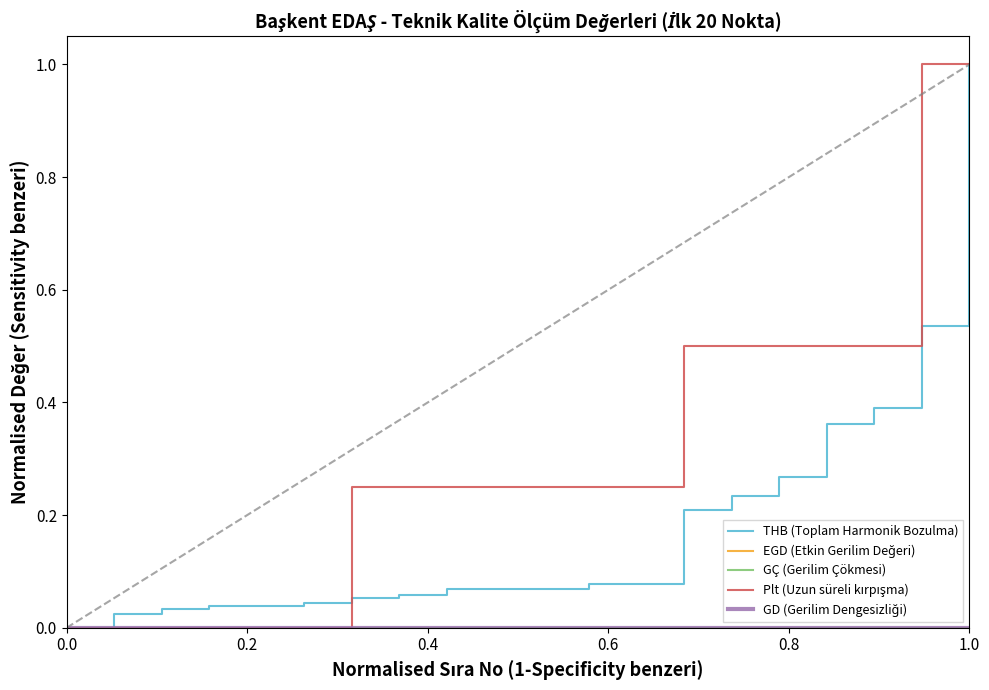

Reading left to right, transcribe all the data shown in this chart.

THB (Toplam Harmonik Bozulma): 0.0	0.0	0.0	0.0	0.0	0.0	0.1	0.1	0.1	0.1	0.1	0.1	0.1	0.2	0.2	0.3	0.4	0.4	0.5	1.0
EGD (Etkin Gerilim Değeri): 0.0	0.0	0.0	0.0	0.0	0.0	0.0	0.0	0.0	0.0	0.0	0.0	0.0	0.0	0.0	0.0	0.0	0.0	0.0	0.0
GÇ (Gerilim Çökmesi): 0.0	0.0	0.0	0.0	0.0	0.0	0.0	0.0	0.0	0.0	0.0	0.0	0.0	0.0	0.0	0.0	0.0	0.0	0.0	0.0
Plt (Uzun süreli kırpışma): 0.0	0.0	0.0	0.0	0.0	0.0	0.2	0.2	0.2	0.2	0.2	0.2	0.2	0.5	0.5	0.5	0.5	0.5	1.0	1.0
GD (Gerilim Dengesizliği): 0.0	0.0	0.0	0.0	0.0	0.0	0.0	0.0	0.0	0.0	0.0	0.0	0.0	0.0	0.0	0.0	0.0	0.0	0.0	0.0